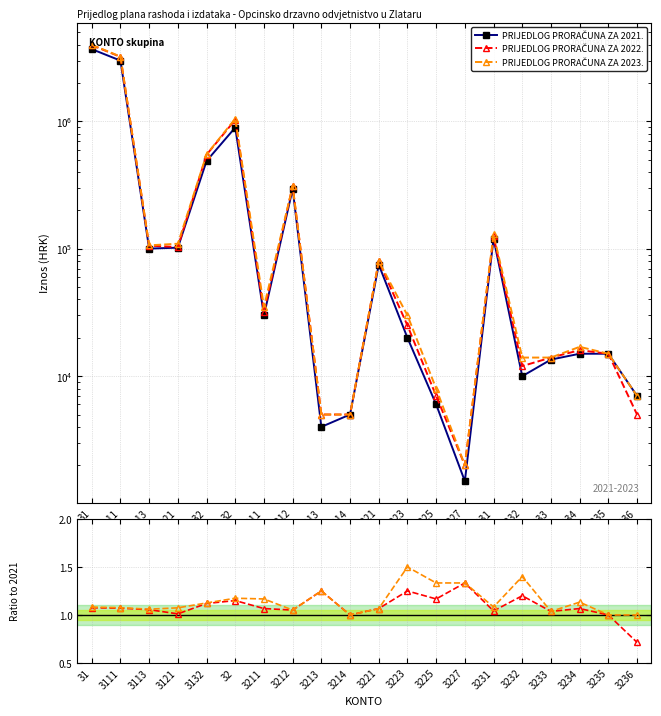

How many interior local peaks does the PRIJEDLOG PRORAČUNA ZA 2022. series have?

6